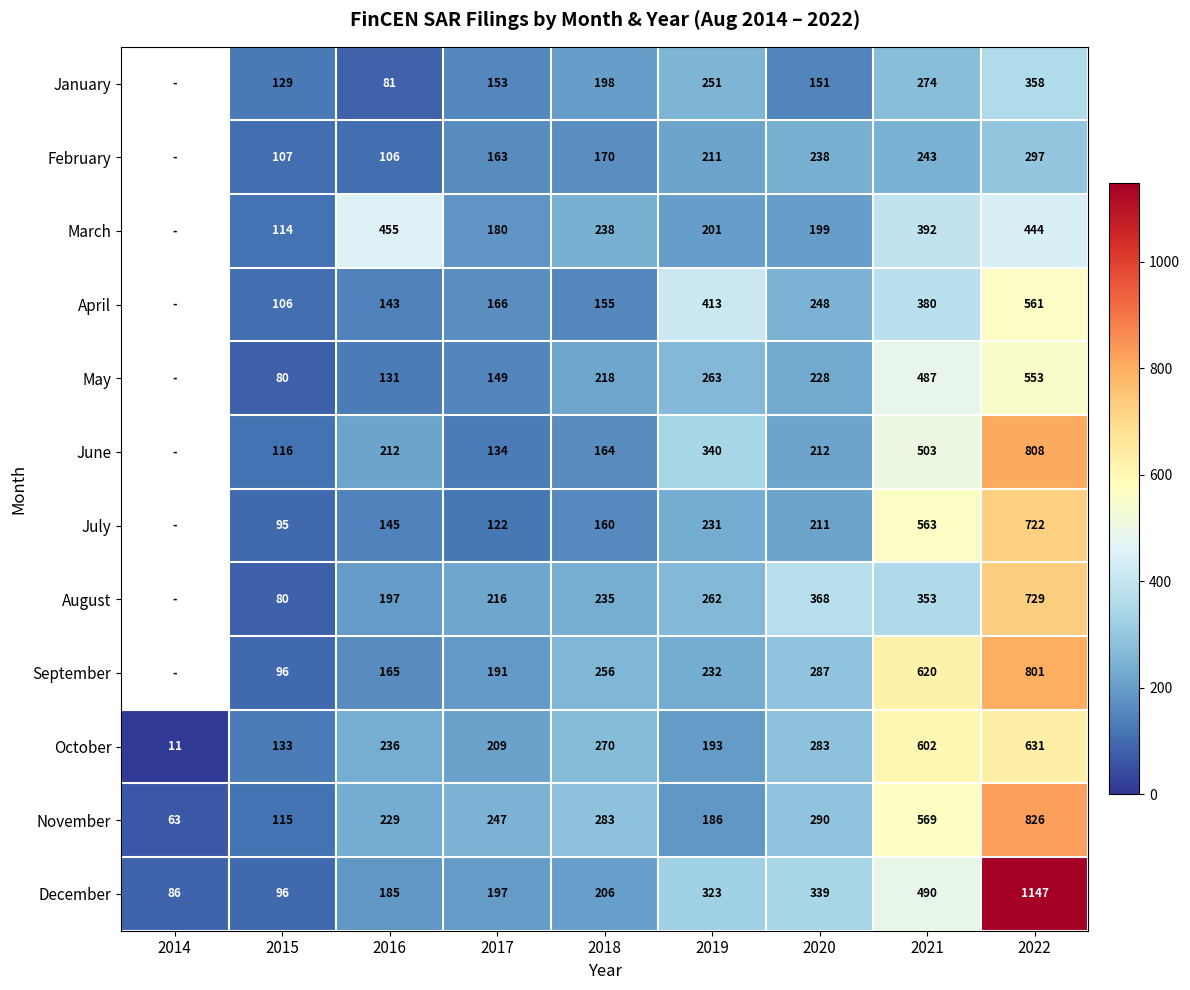

At which category is the sum across all series the highest?

2022